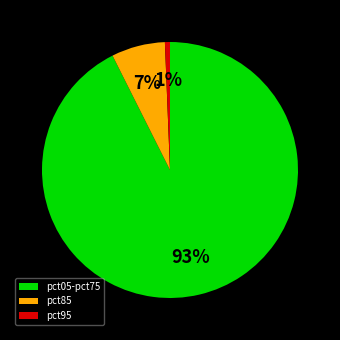

What is the largest slice in the pie chart?

pct05-pct75